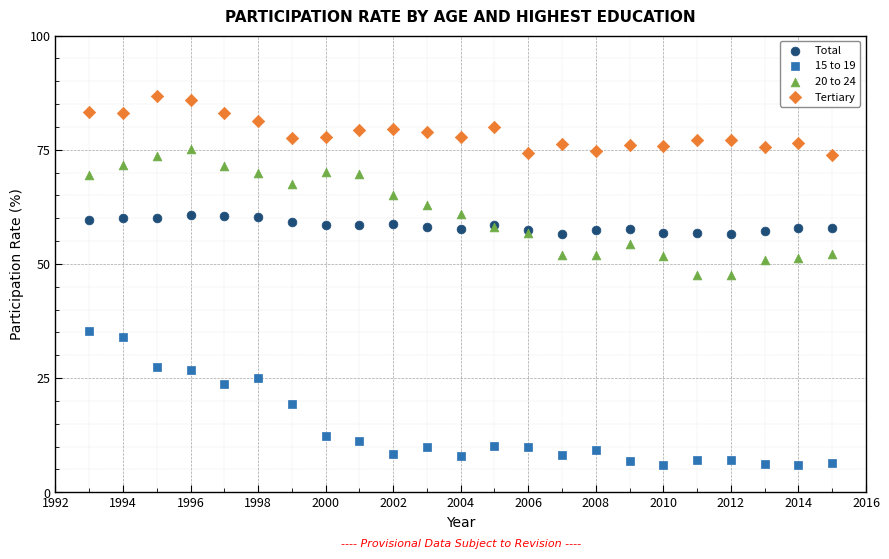

Which series contains the highest Y value?

Tertiary